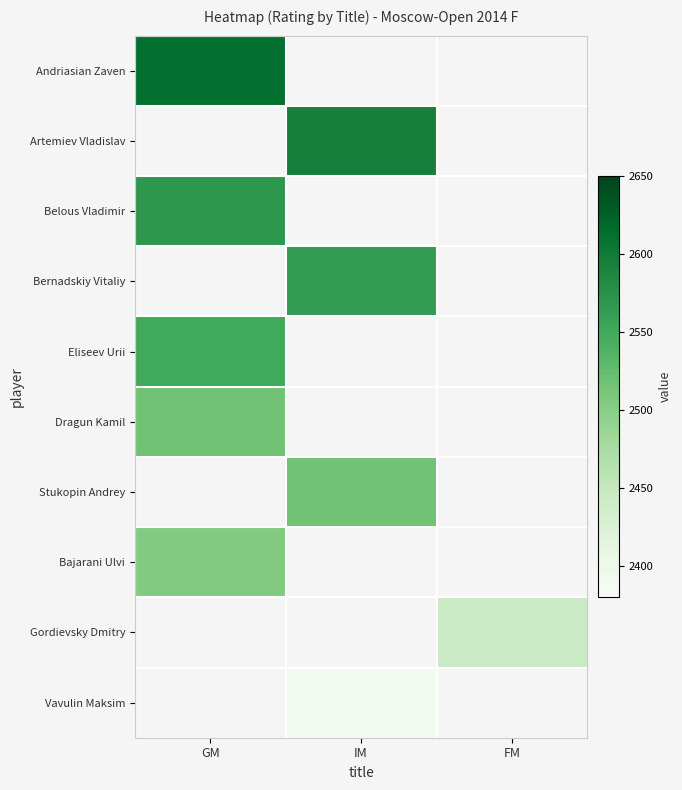

At how many categories does at least one series exceed 2441?

3